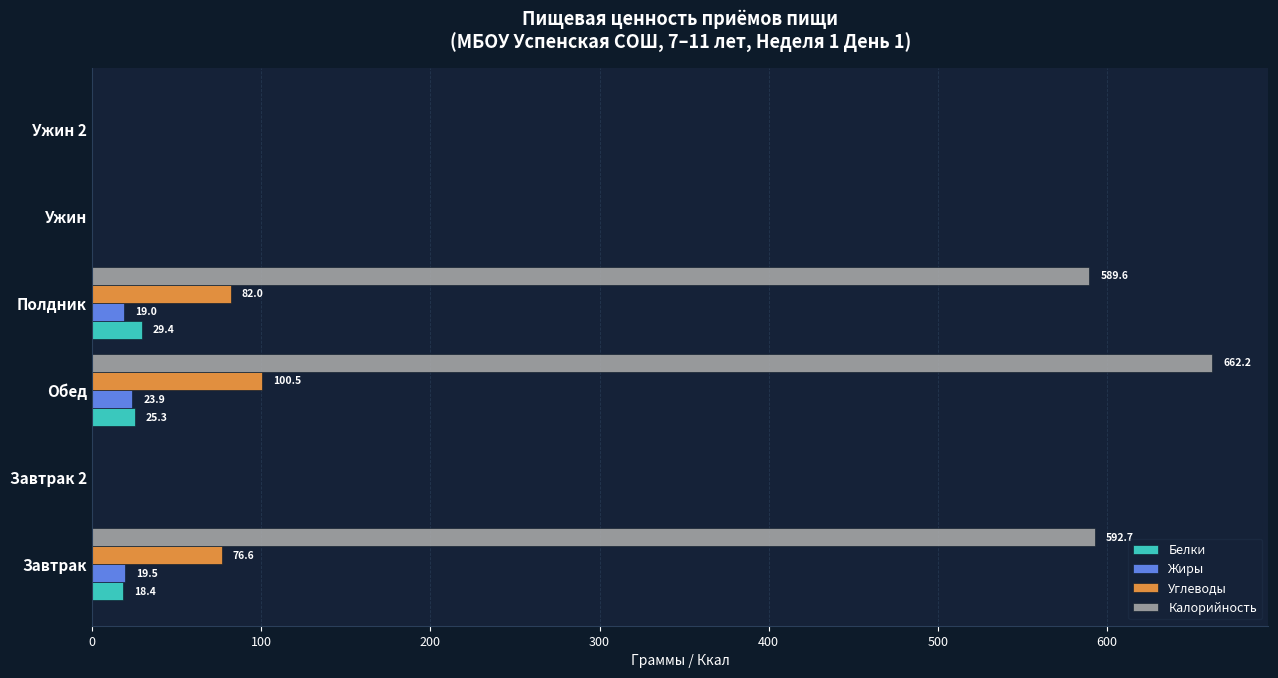

Which series has the largest total across all categories?

Калорийность